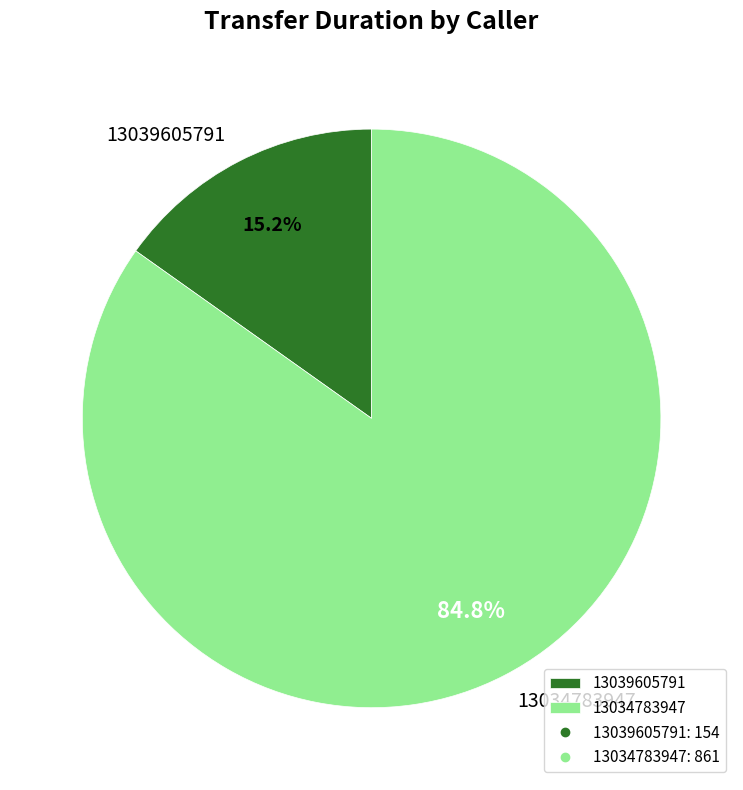

To the nearest percent, what is the average slice percentage?

50%